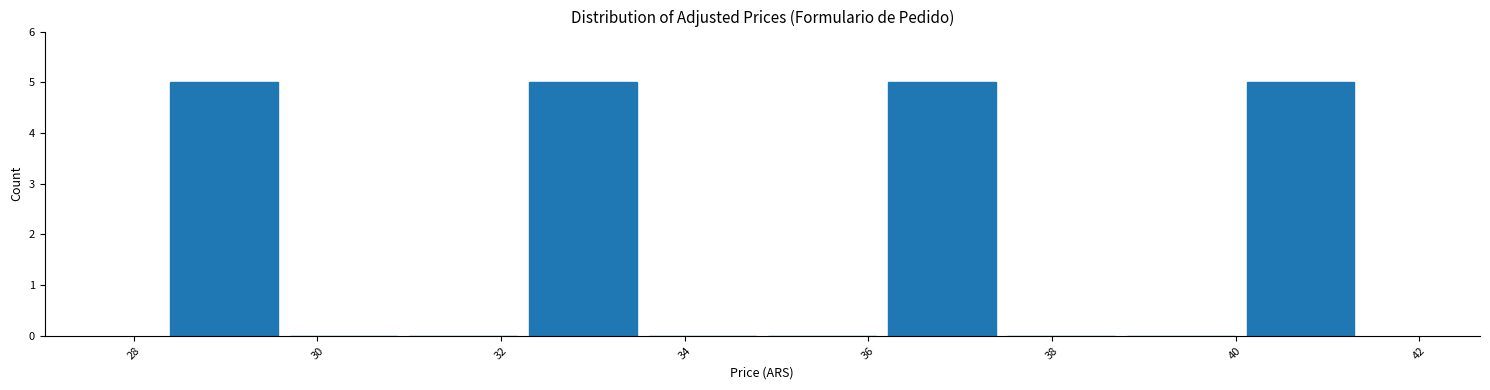

Reading left to right, list every bar in this chart as the range it spans on the x-axis followed by its height. Neither the bar edges nor the heights are printed on the chart, so give them approximately, as read against the axes.

28.4 to 29.6: 5
29.6 to 31.0: 0
31.0 to 32.2: 0
32.2 to 33.6: 5
33.6 to 34.8: 0
34.8 to 36.2: 0
36.2 to 37.4: 5
37.4 to 38.8: 0
38.8 to 40.0: 0
40.0 to 41.4: 5